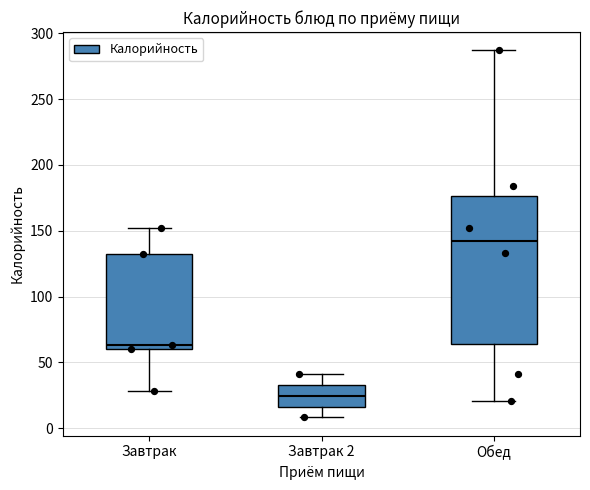

Which box is the tallest, from its lower edge to its upper edge?

Обед